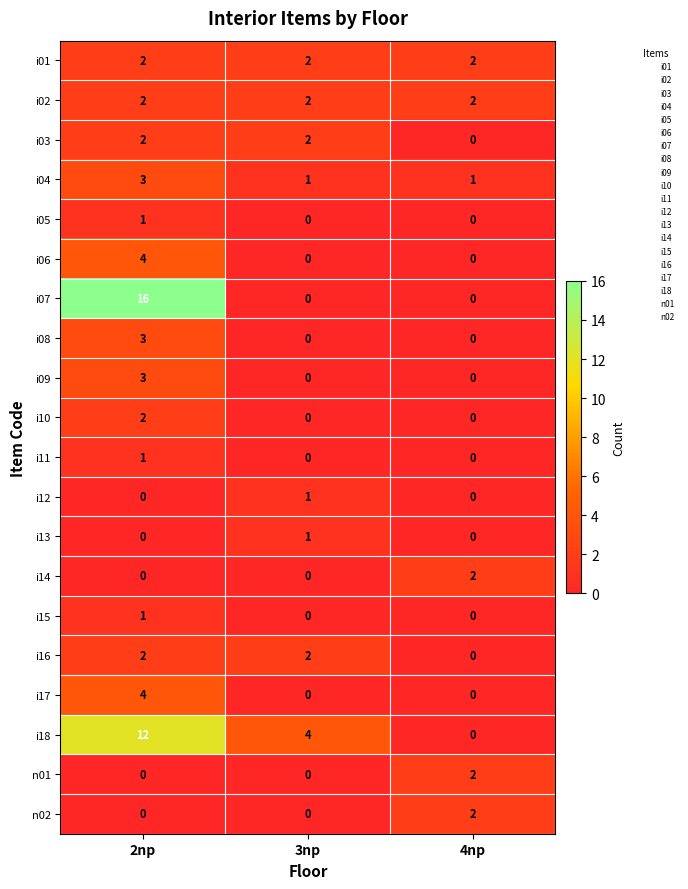

Read the i09 value at 2np.

3